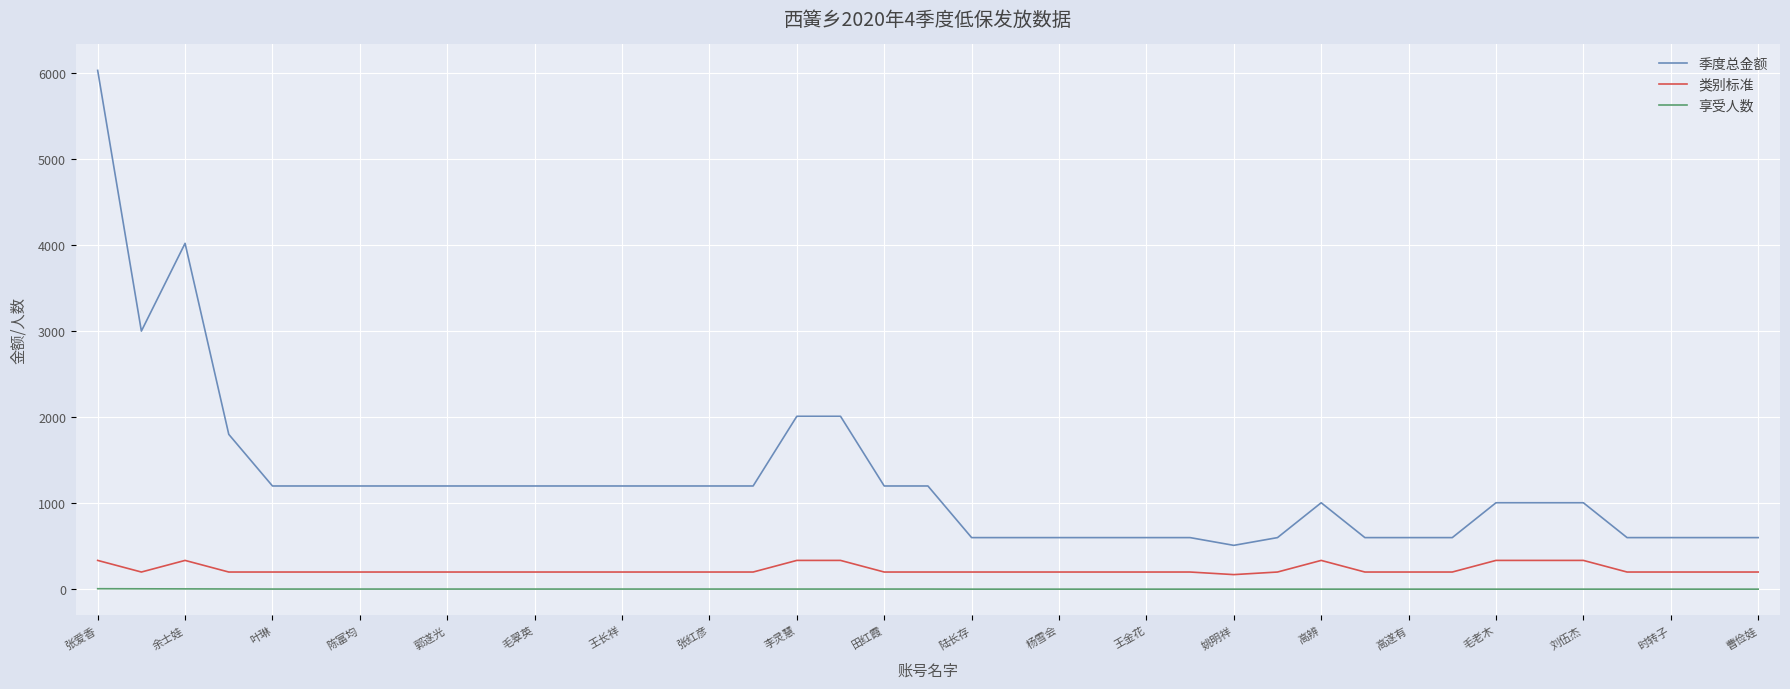

At how many categories does at least one series exceed 148?

39